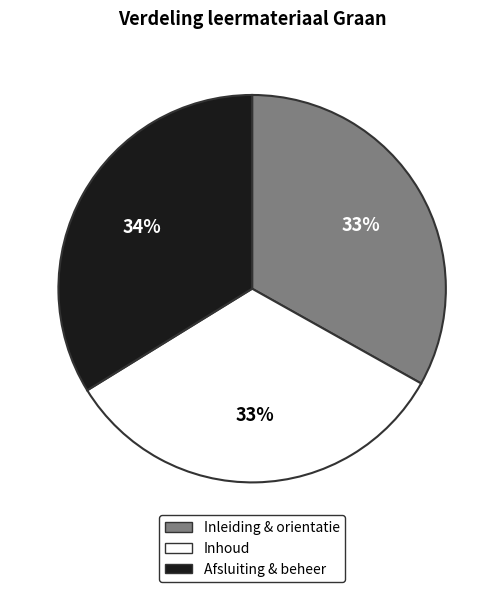

To the nearest percent, what is the average slice percentage?

33%